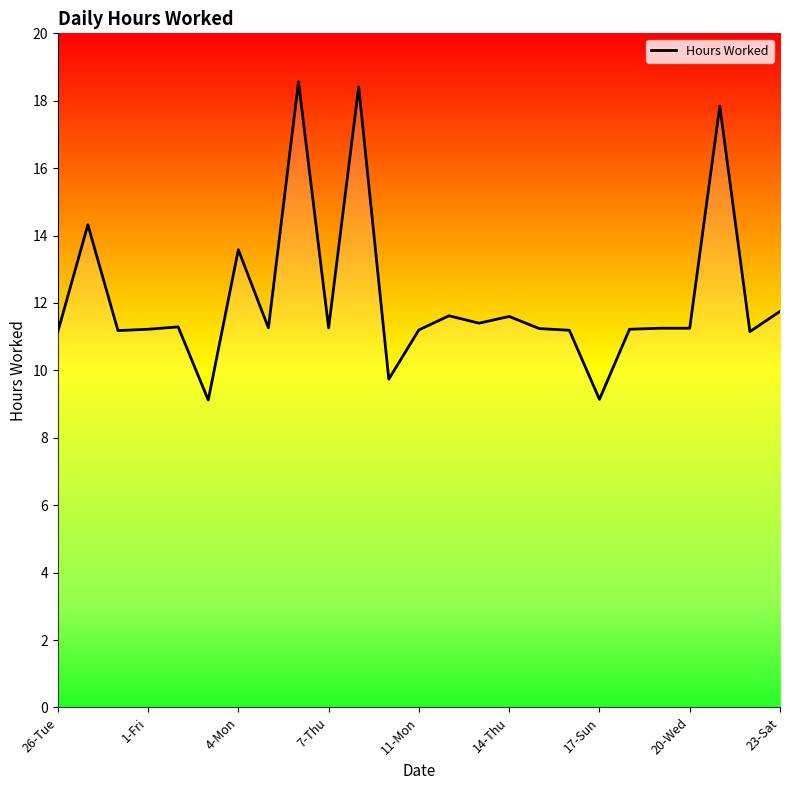

How many categories are shown in the chart?

25